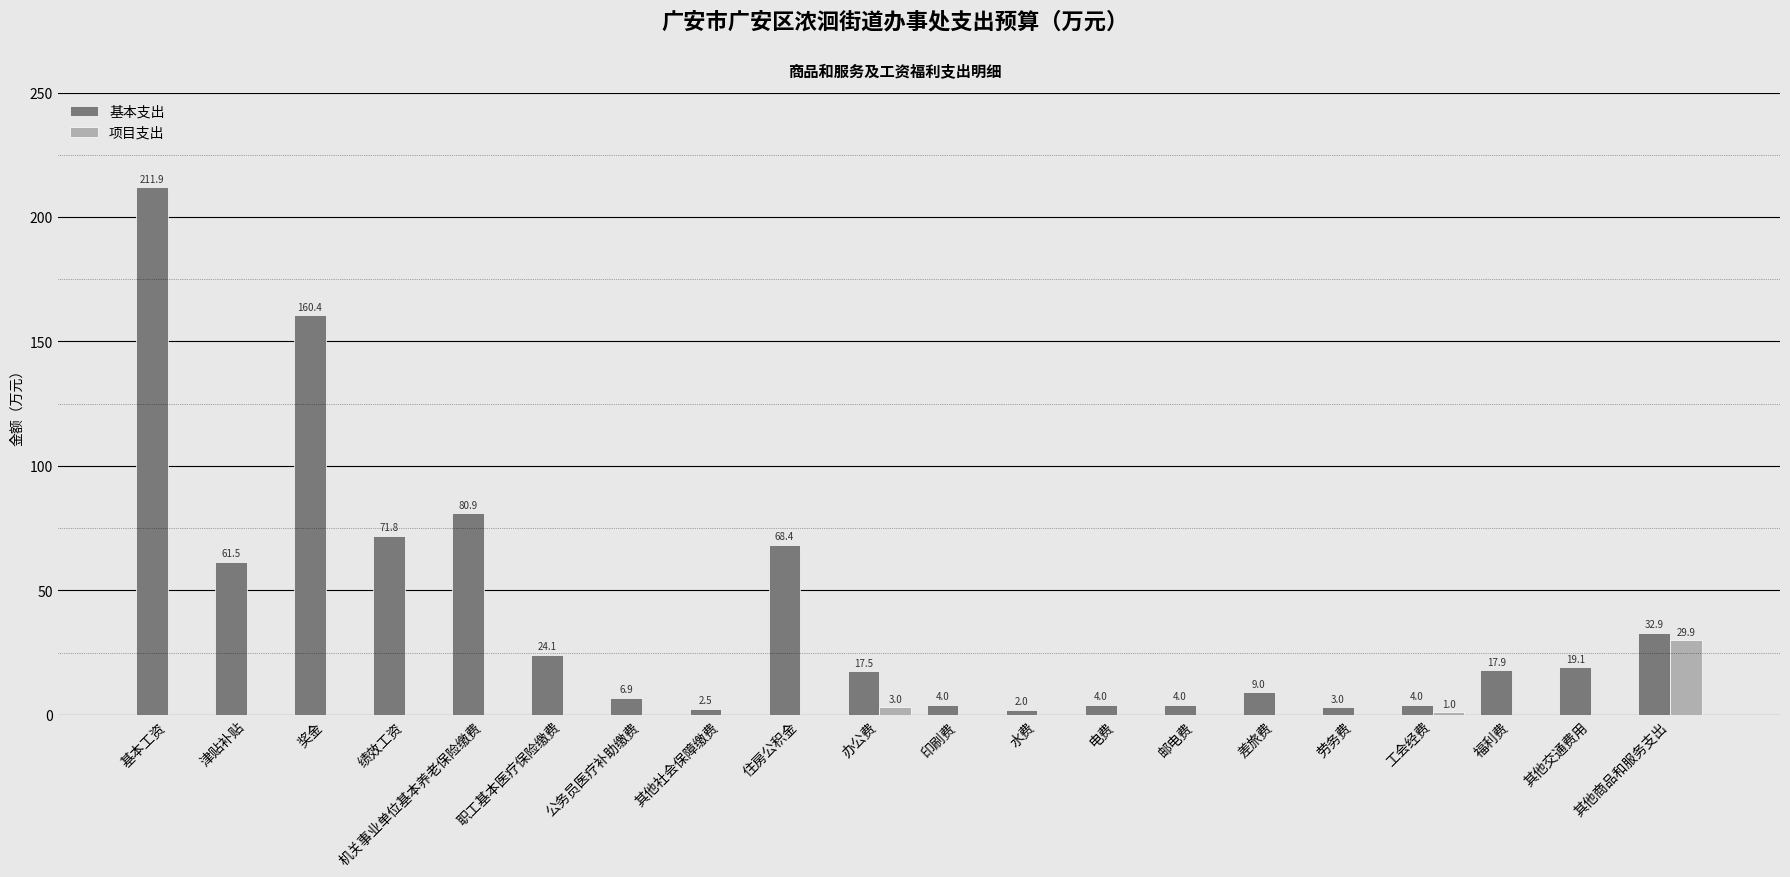

The value of 基本支出 at 福利费 is 17.9. True or false?

True